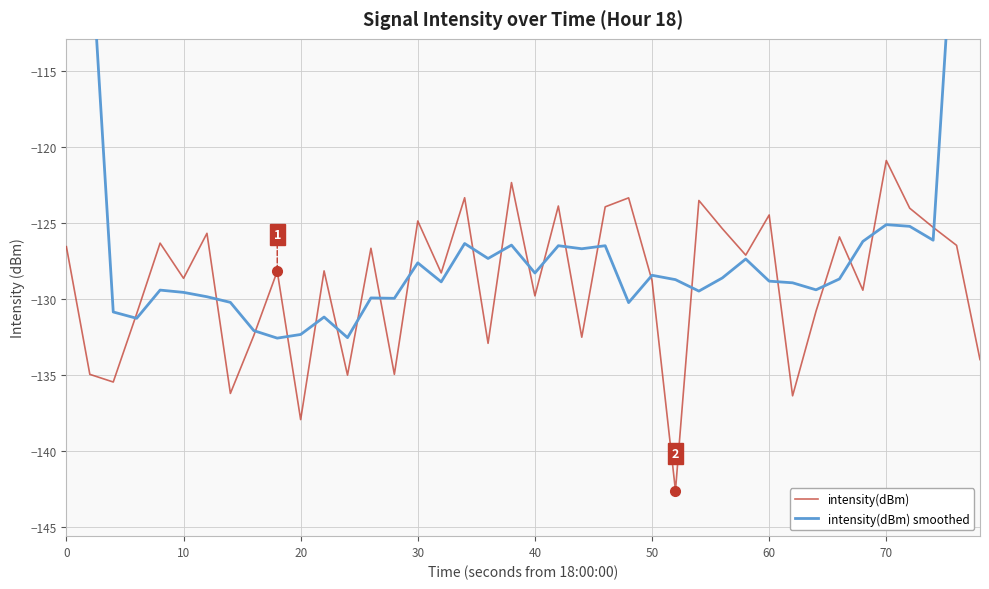

How many lines are shown in the chart?

2